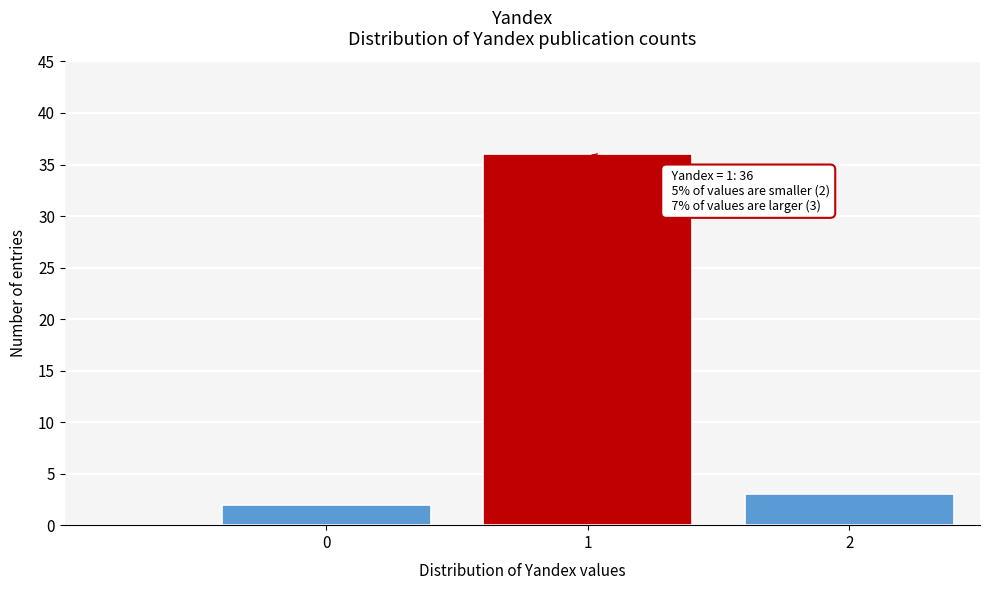

Reading left to right, extract all data points from this chart.

2	36	3